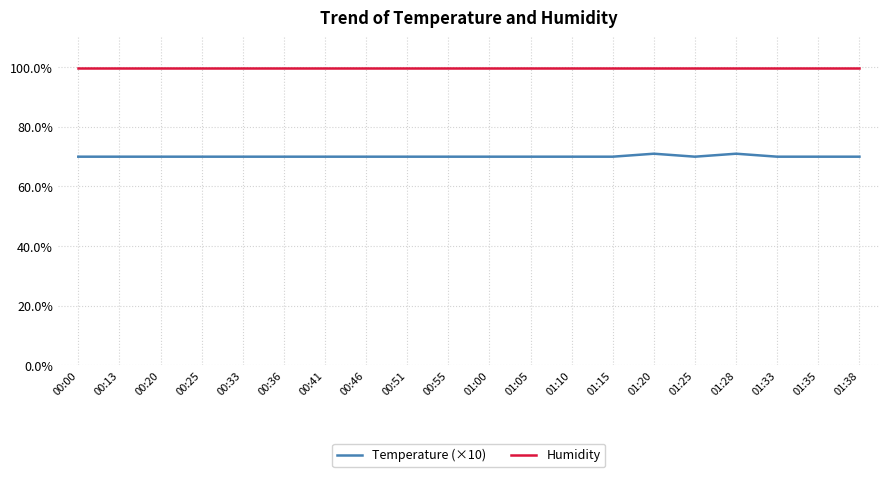

What is the spread (max minus min) of values at 01:20?

28.9